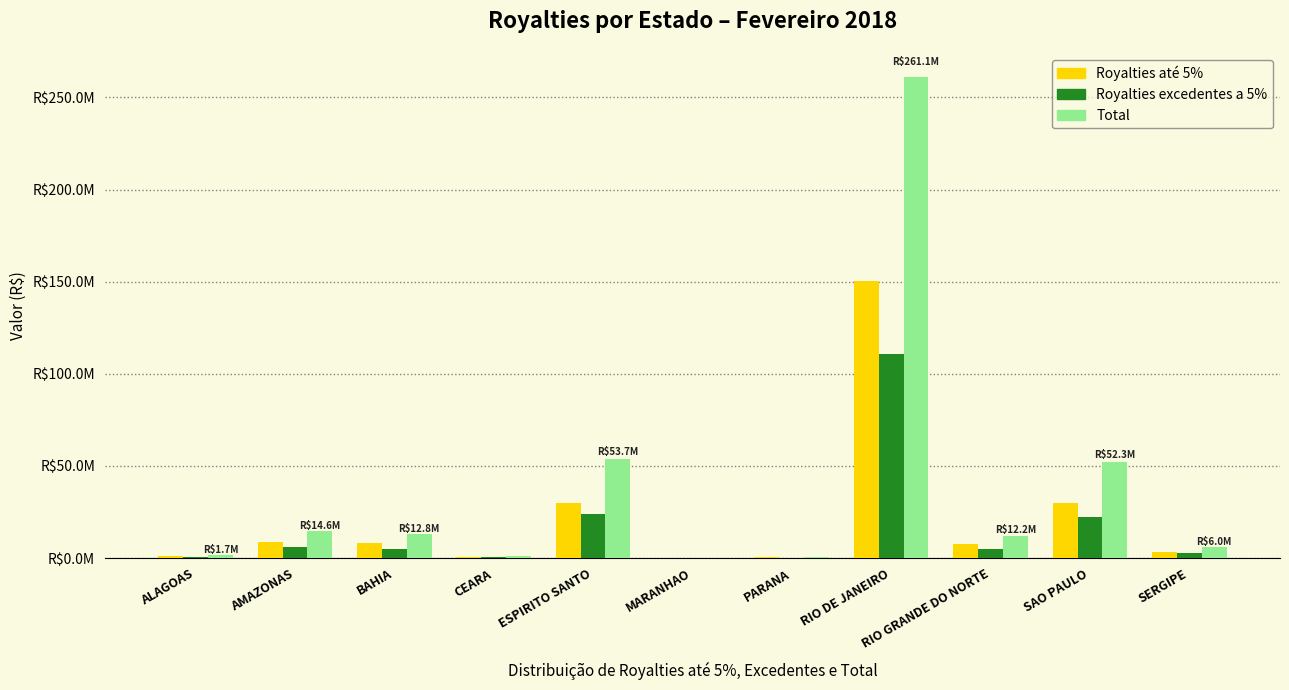

What is the spread (max minus min) of values at PARANA?

514902.0